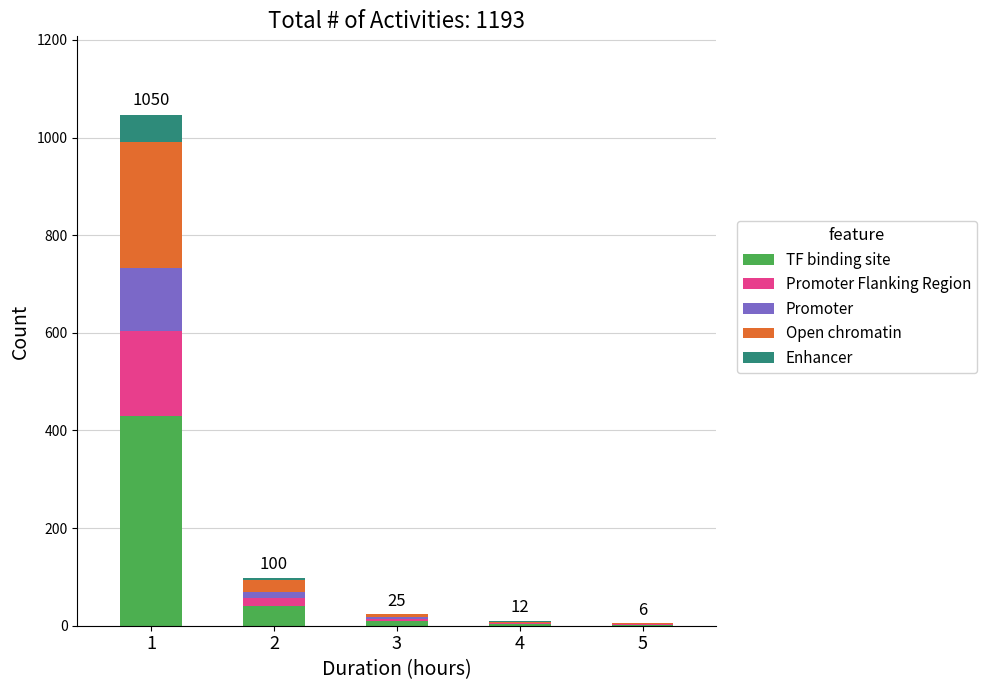

What is the maximum value for TF binding site?

430